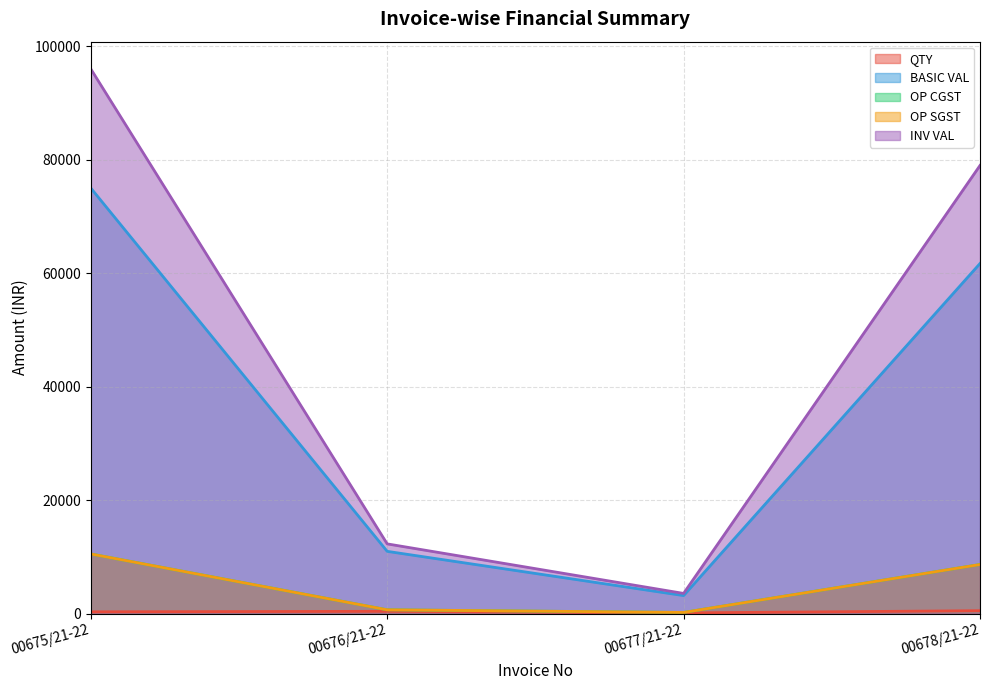

Which category has the highest value in the INV VAL series?

00675/21-22